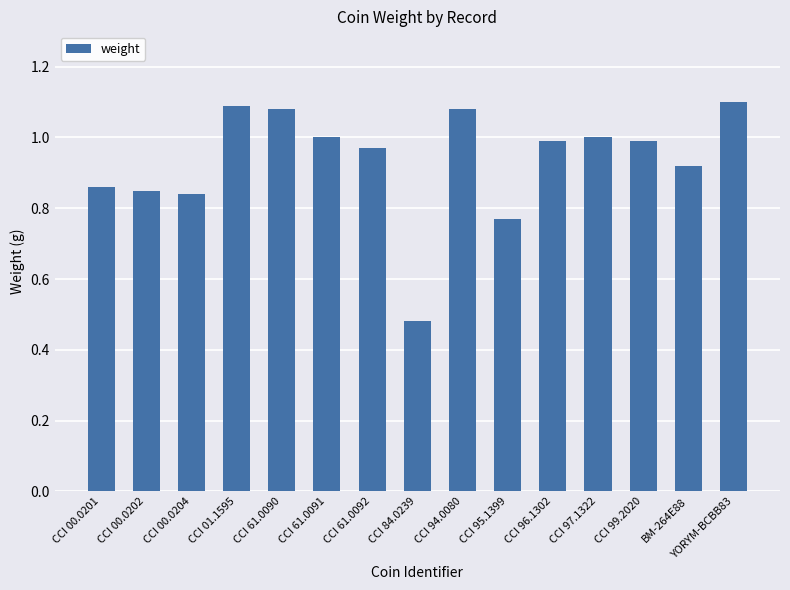

What is the label of the 15th bar from the right?

CCI 00.0201